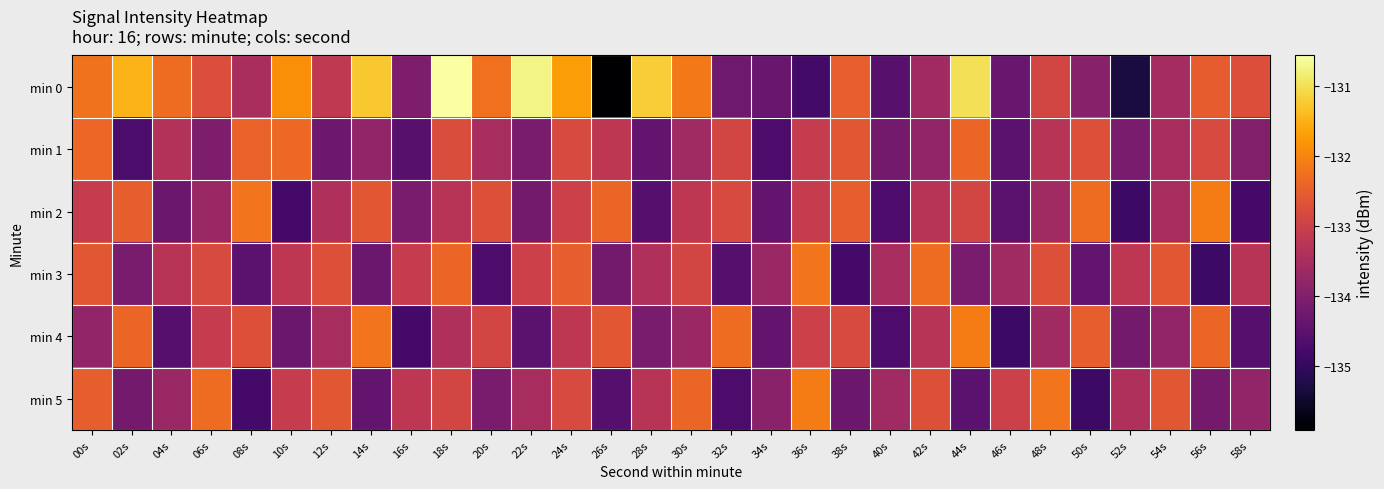

How many distinct data groups are displayed?

6